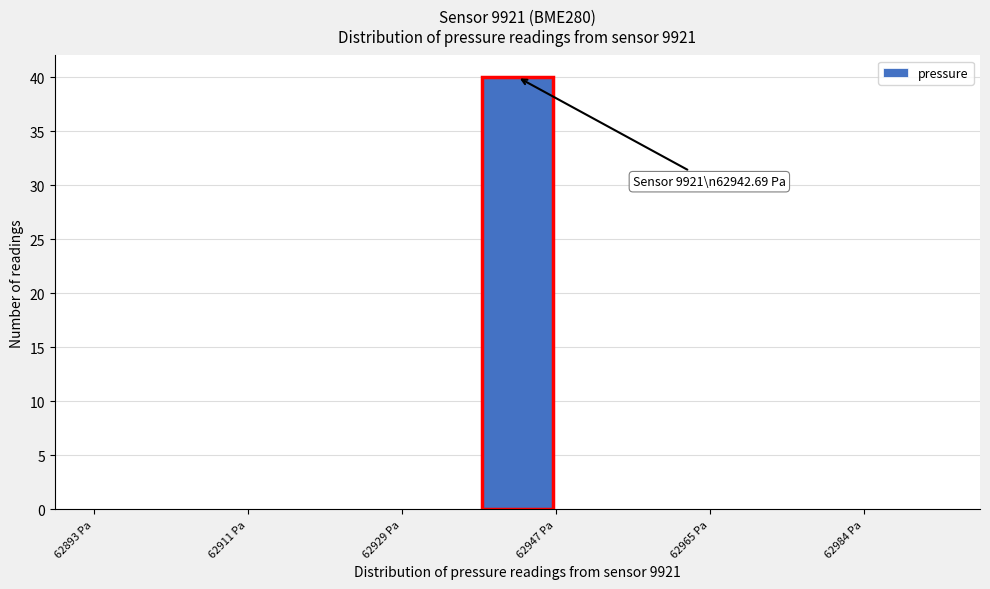

Which range on the x-axis has the tallest bar?

62938 to 62948